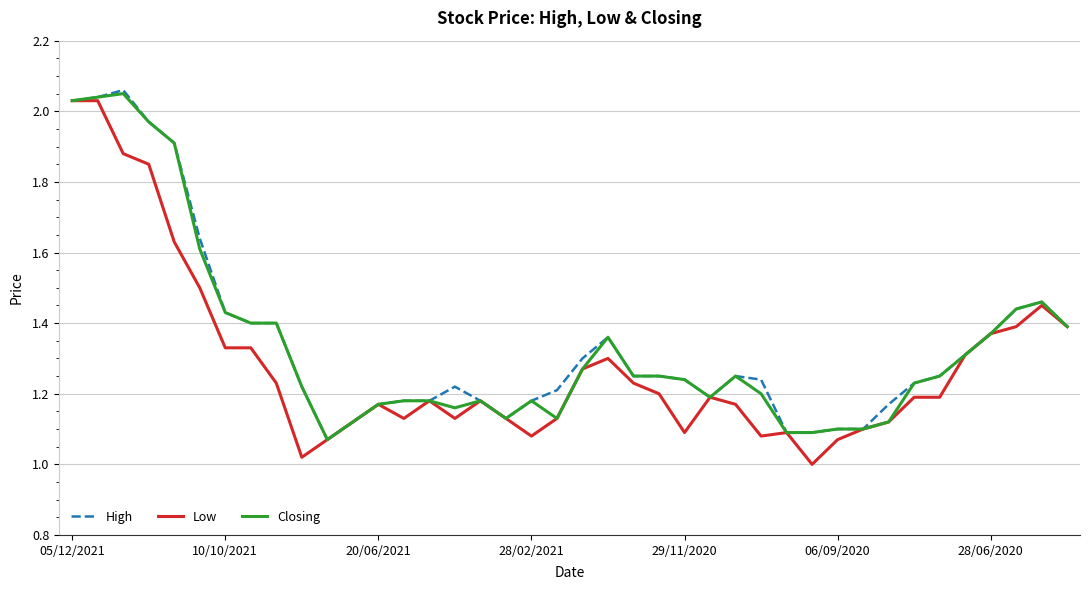

How many series are shown in this chart?

3